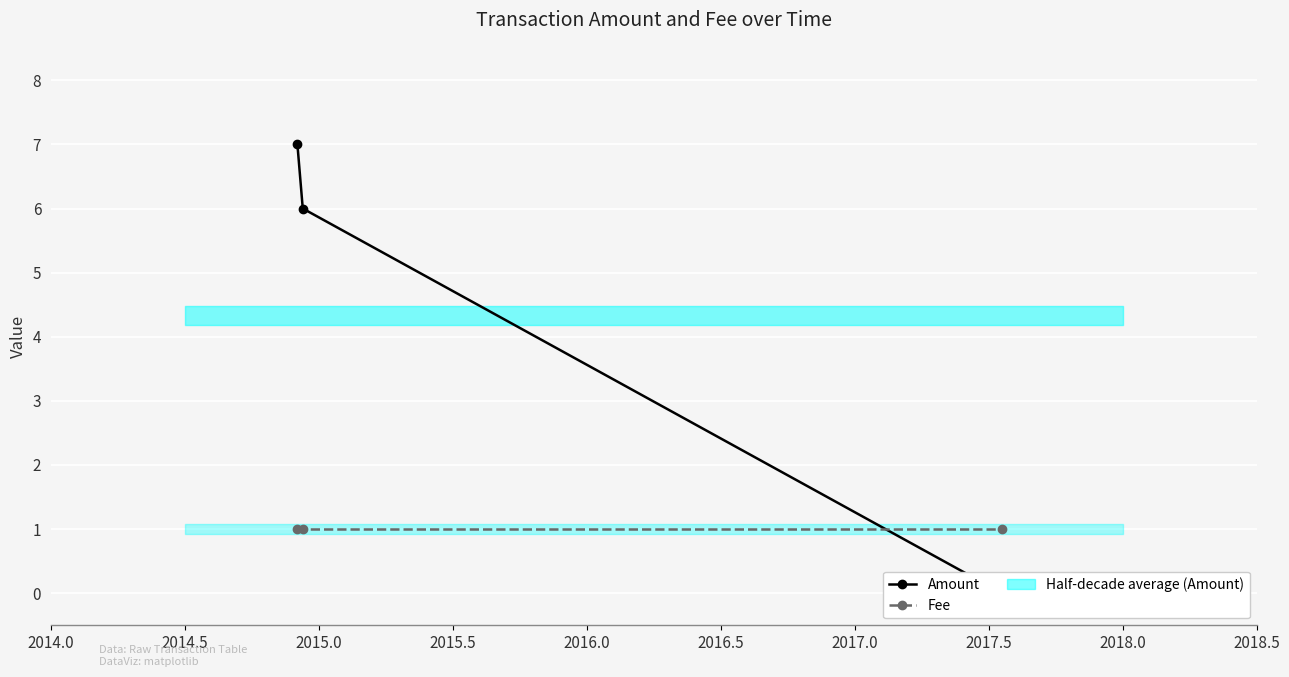

What is the greatest value displayed?

7